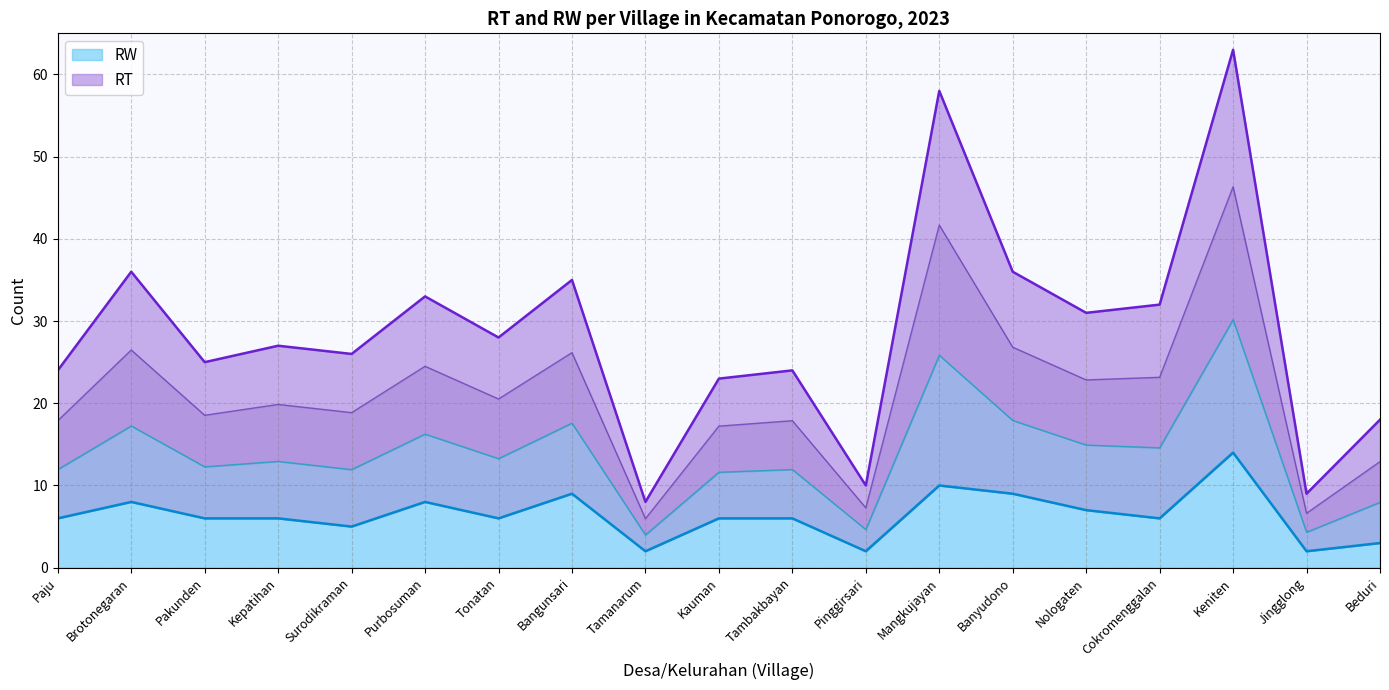

Rank the series at Kauman from highest to lowest value.

RT, RW